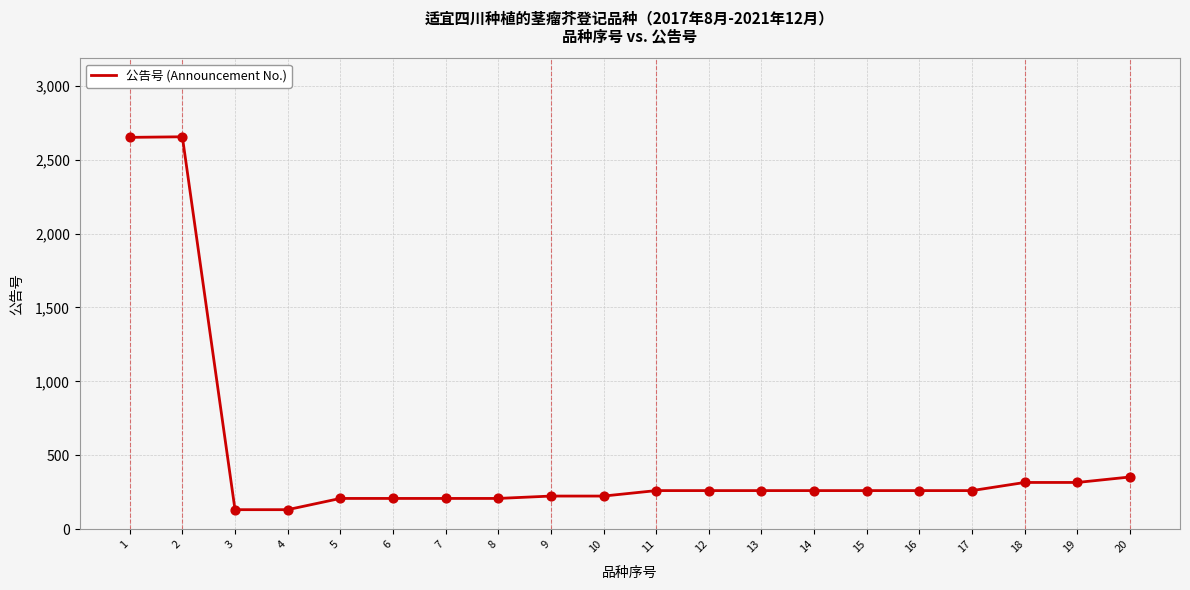

What is the change in value from 15 to 19?

+55